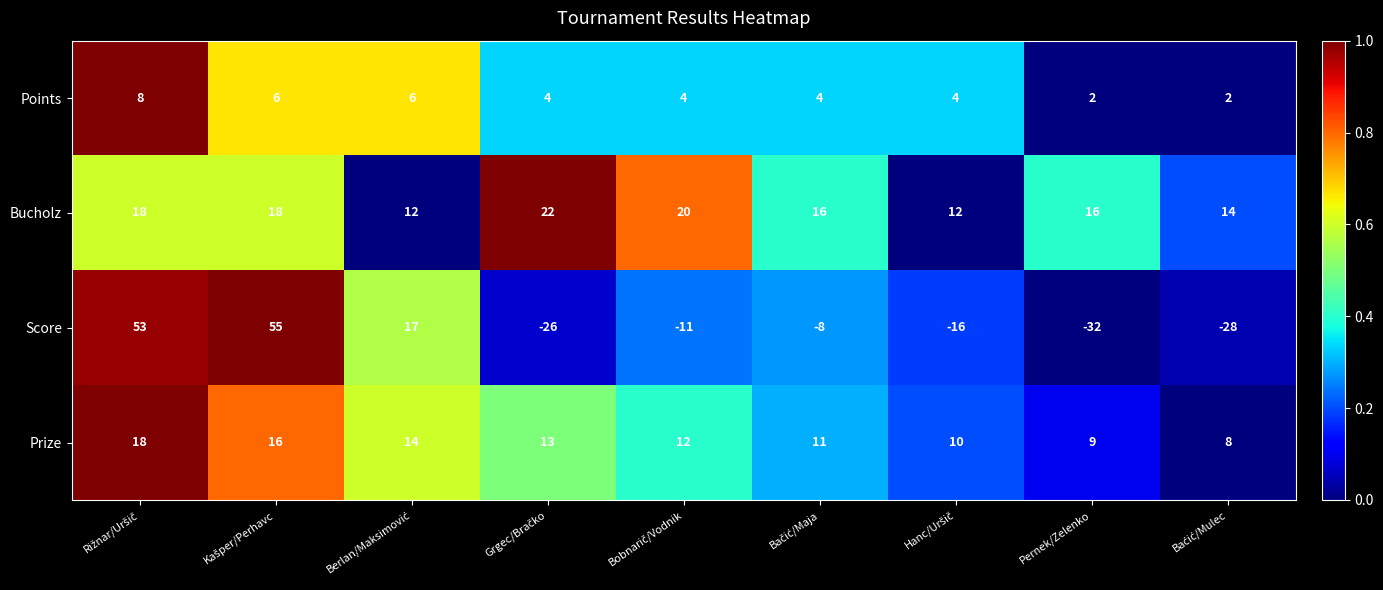

Is it true that Prize equals 15 at Pernek/Zelenko?

False